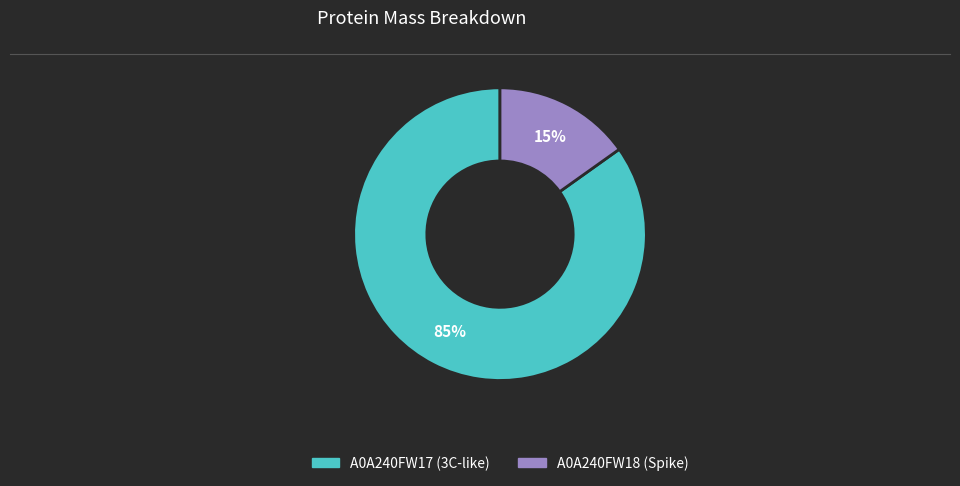

True or false: A0A240FW17 (3C-like) accounts for 85% of the total.

True